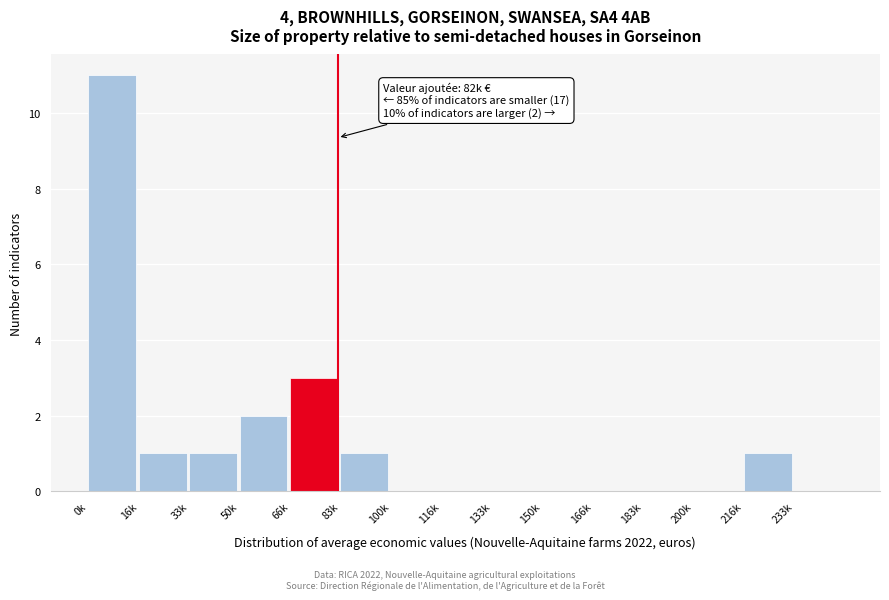

Reading right to left, extract all data points from this chart.

233k=0	216k=1	200k=0	183k=0	166k=0	150k=0	133k=0	116k=0	100k=0	83k=1	66k=3	50k=2	33k=1	16k=1	0k=11